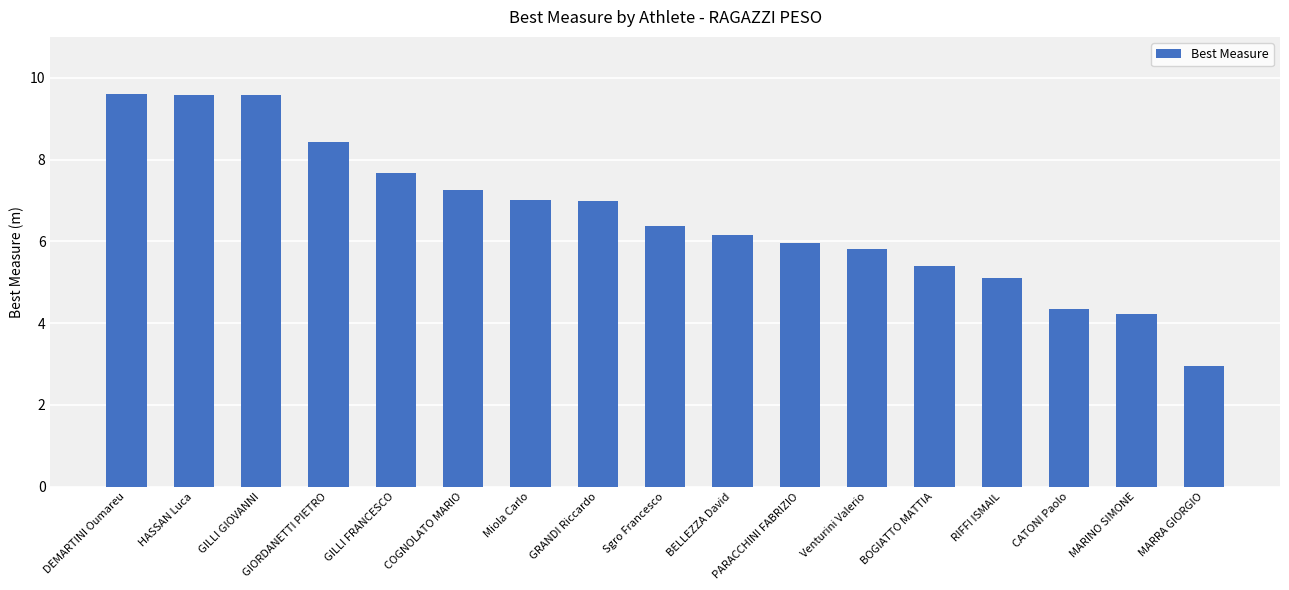

What is the smallest value displayed?

3.0